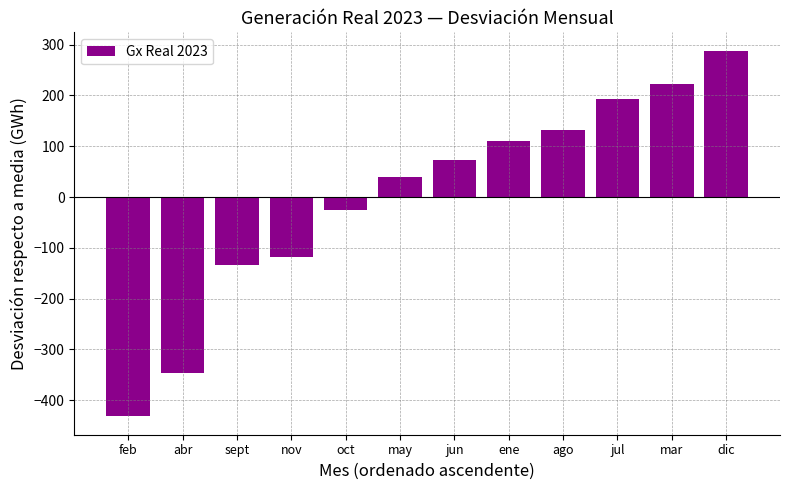

The value at jun is 72.3. True or false?

True